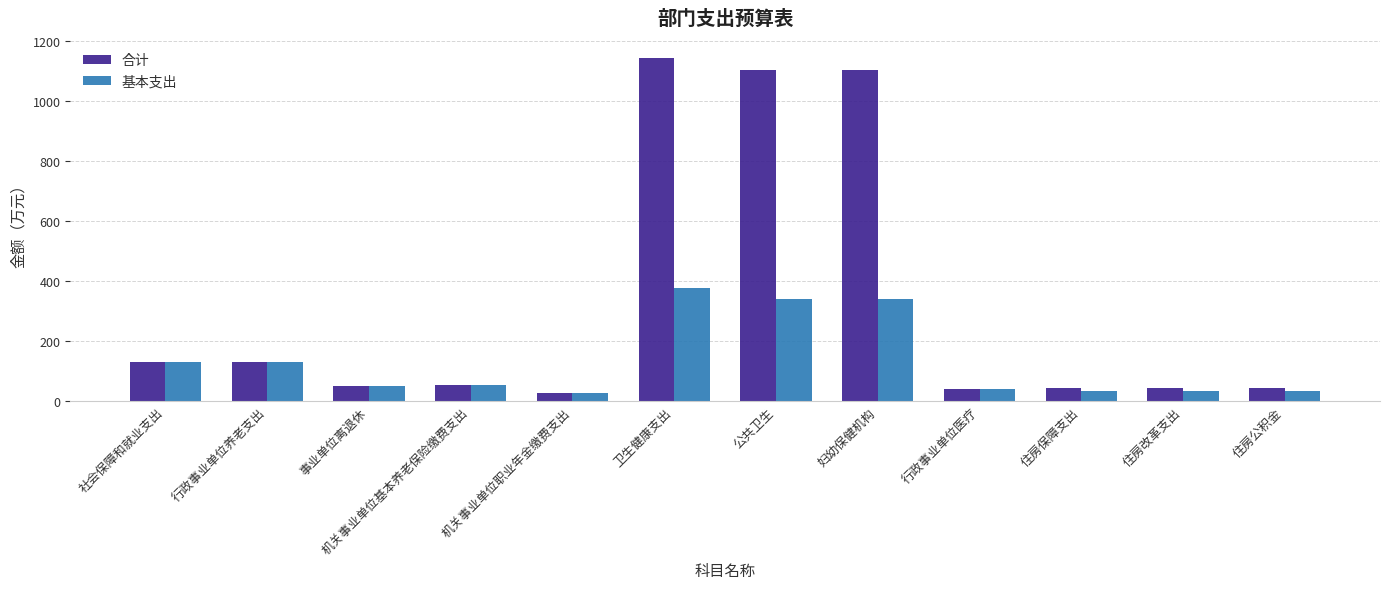

Which series has the largest total across all categories?

合计